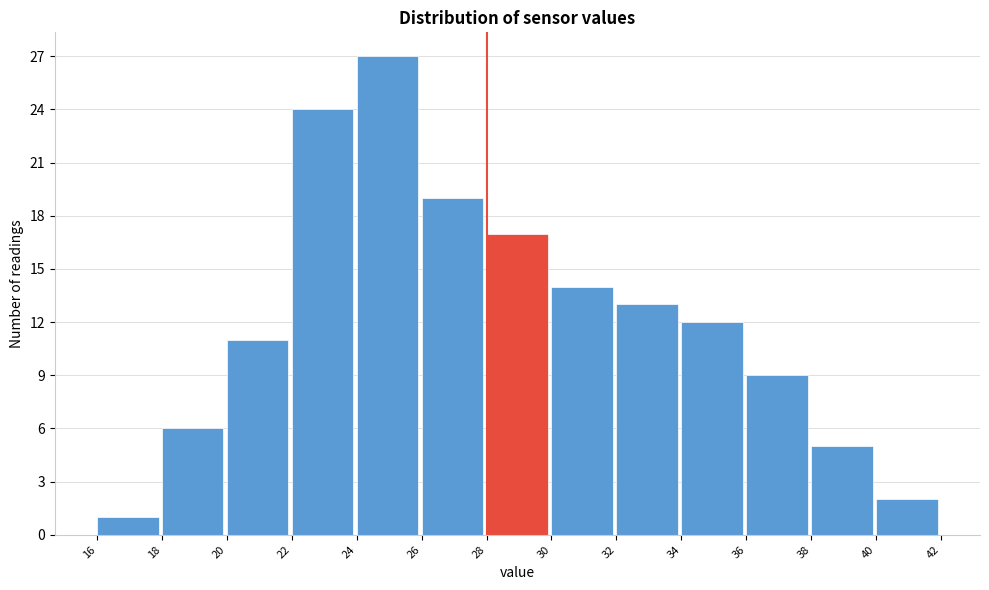

Reading left to right, list every bar in this chart as the range it spans on the x-axis followed by its height. The values are not printed on the chart, so give them approximately, as read against the axis.

16 to 18: 1
18 to 20: 6
20 to 22: 11
22 to 24: 24
24 to 26: 27
26 to 28: 19
28 to 30: 17
30 to 32: 14
32 to 34: 13
34 to 36: 12
36 to 38: 9
38 to 40: 5
40 to 42: 2